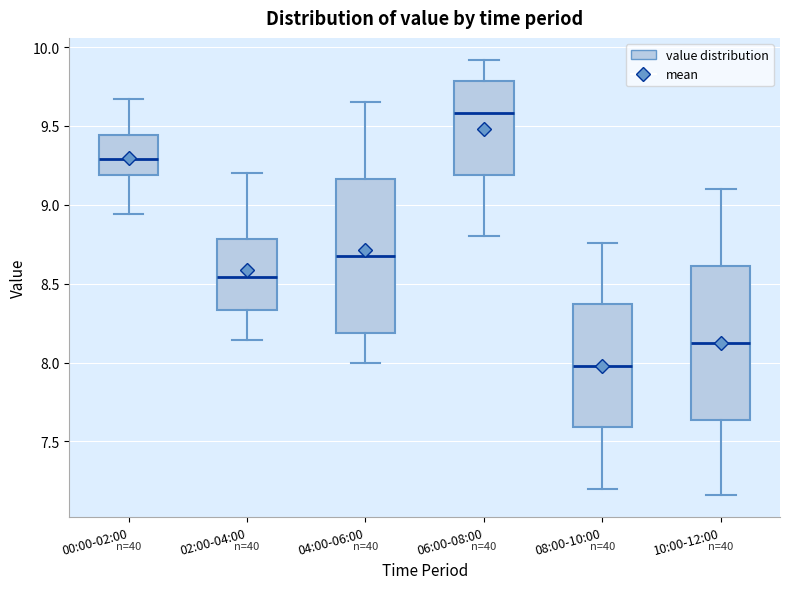

Where does the median line of the box for 10:00-12:00 sit on the y-axis? The values are not printed on the chart, so give them approximately, as read against the axis.

8.15